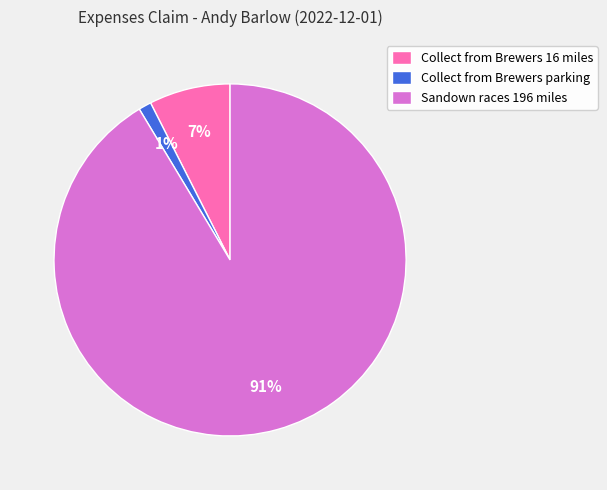

How many segments does this pie chart have?

3